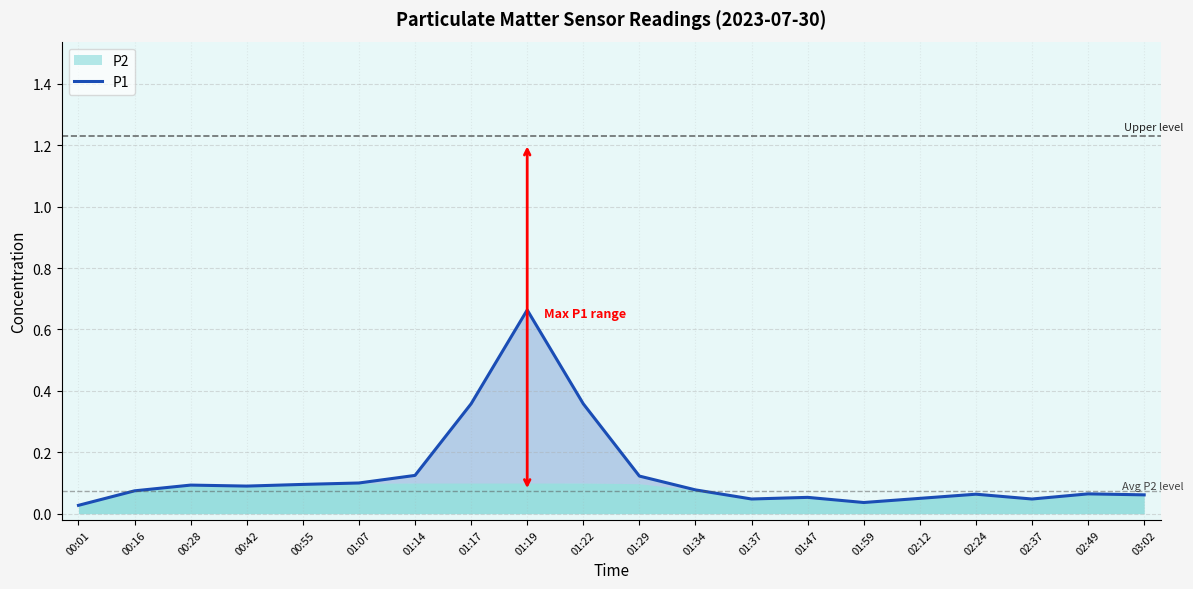

True or false: the data shows 0.0 at 01:59.

False